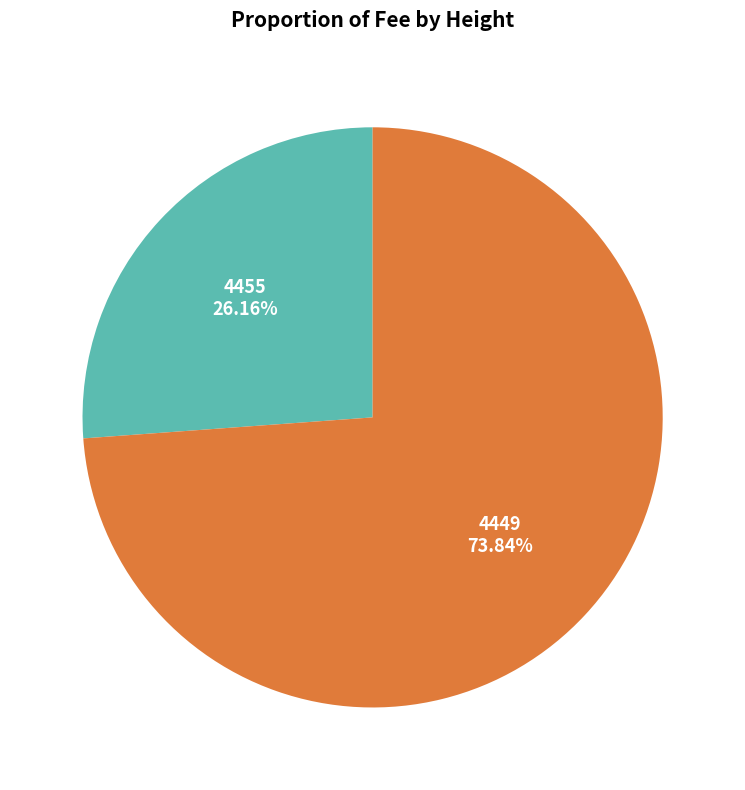

To the nearest percent, what portion does 4449 represent?

74%